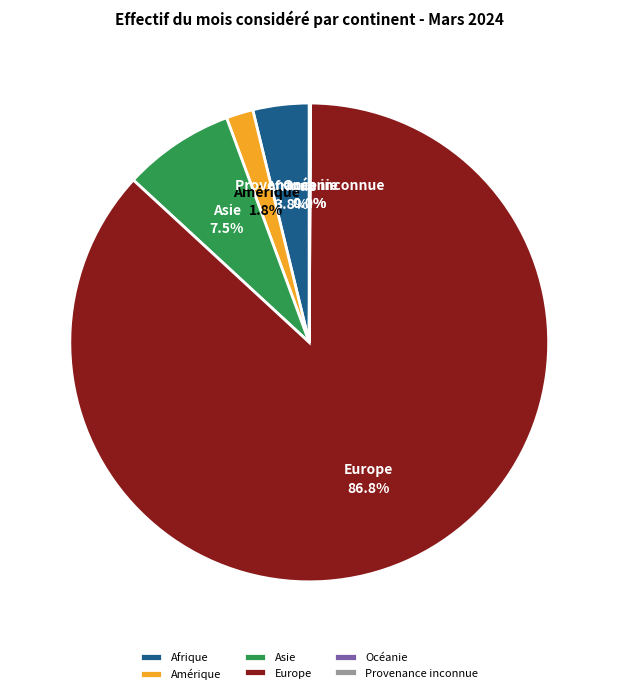

Is there any slice that represents more than half of the pie?

Yes